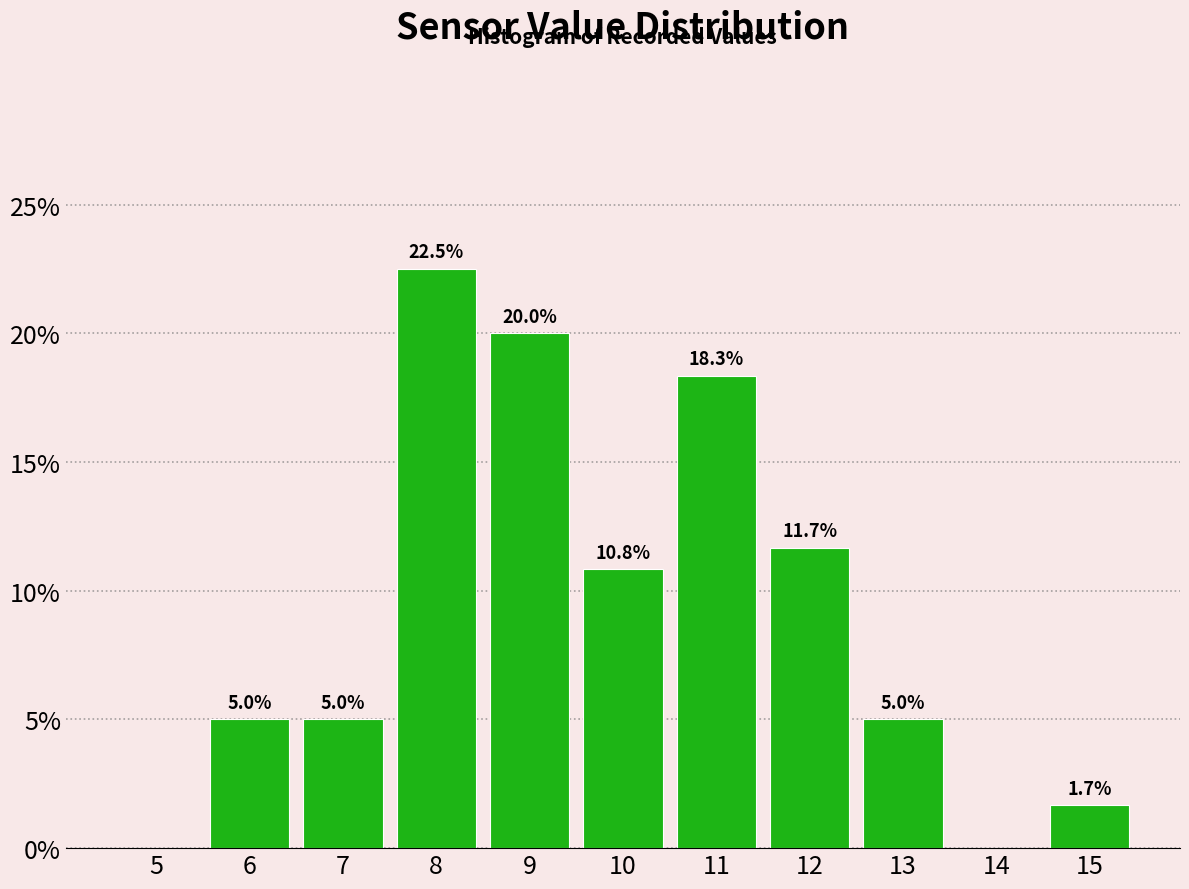

Reading left to right, list all the values displayed in this chart.

5=0.0	6=5.0	7=5.0	8=22.5	9=20.0	10=10.8	11=18.3	12=11.7	13=5.0	14=0.0	15=1.7